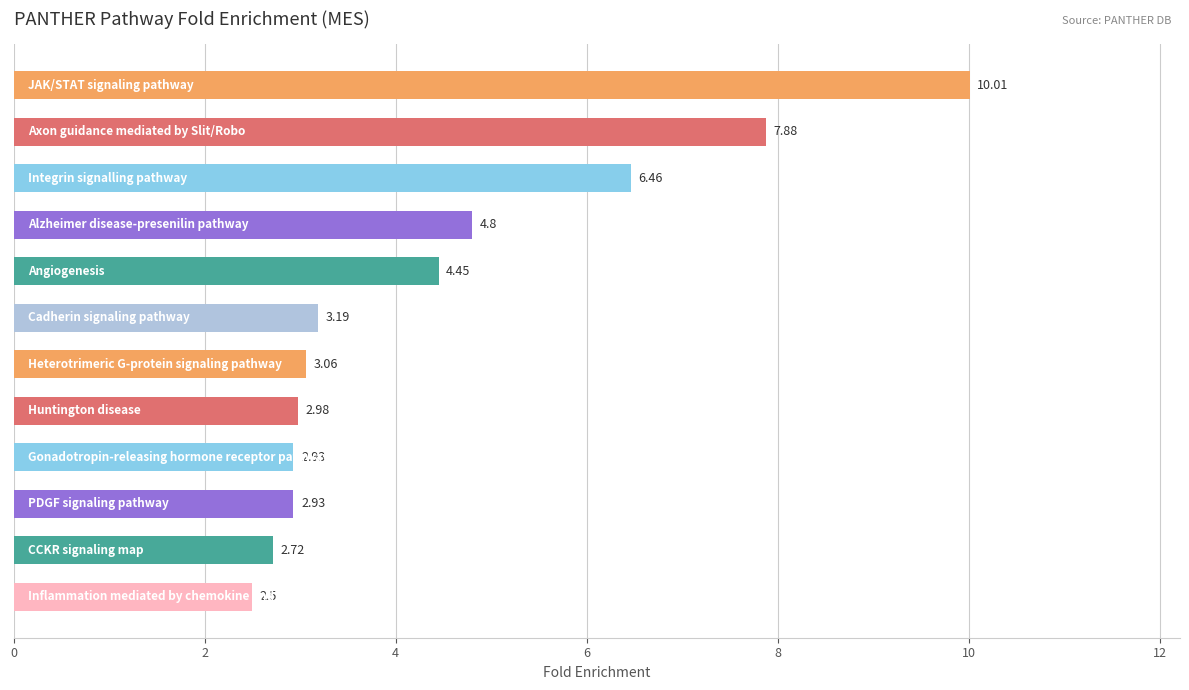

What is the difference between the second highest and minimum values?

5.4